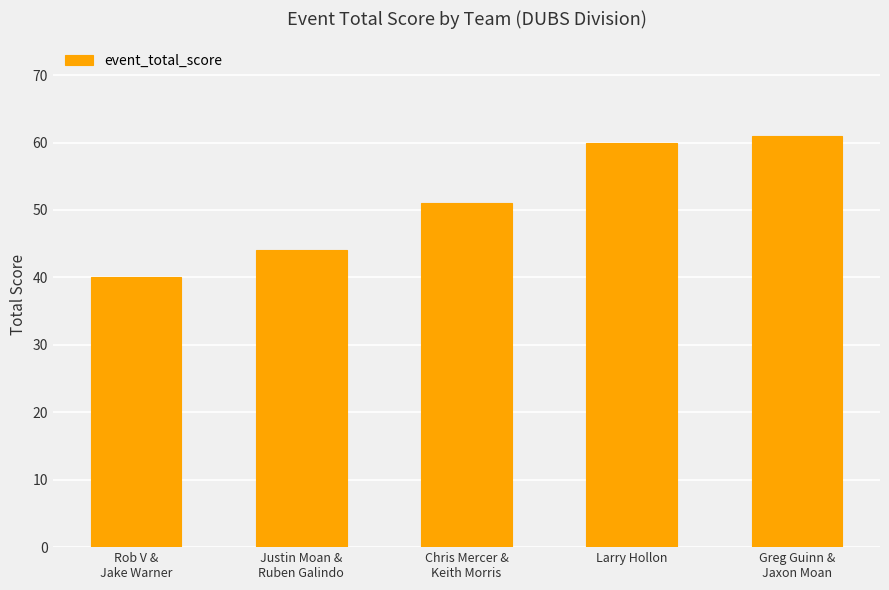

Is it true that the value at Rob V &
Jake Warner is 22?

False